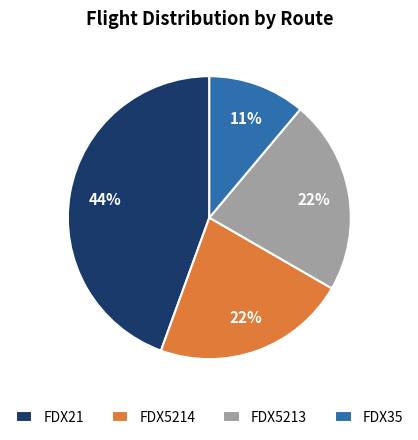

Is there any slice that represents more than half of the pie?

No